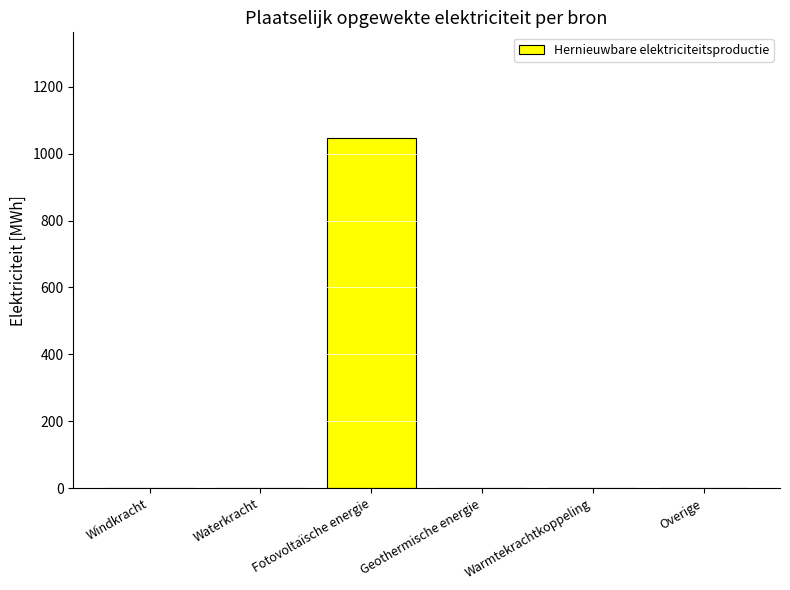

What is the sum of all values?

1048.3